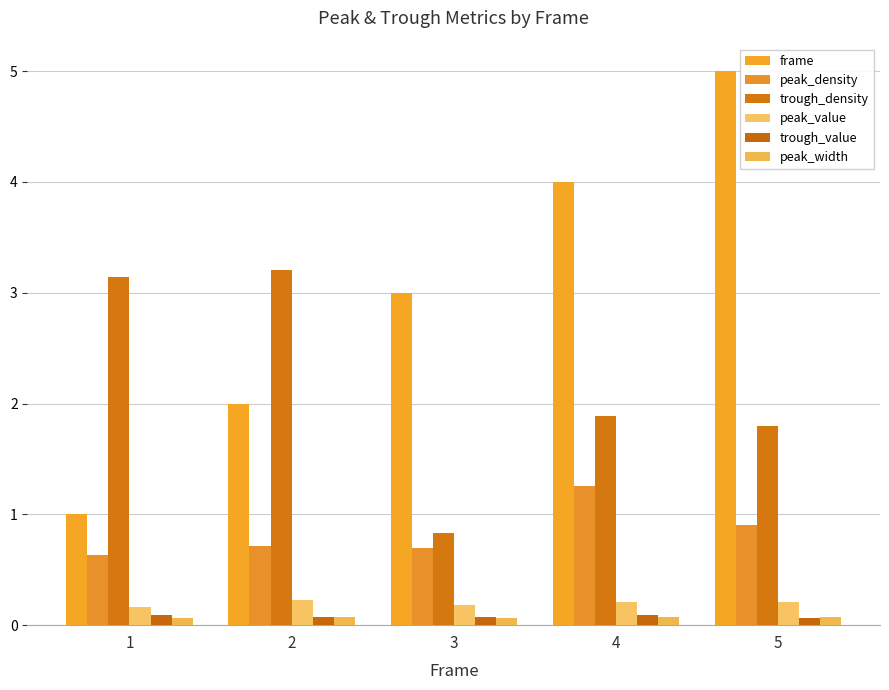

Rank the series at 2 from highest to lowest value.

trough_density, frame, peak_density, peak_value, peak_width, trough_value